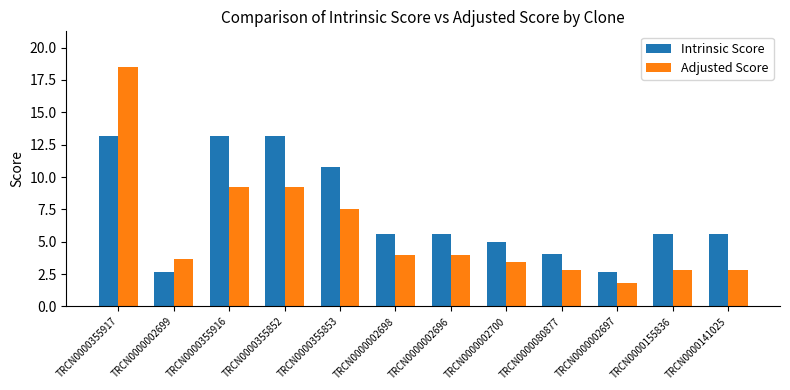

Which category has the highest value across all series?

TRCN0000355917